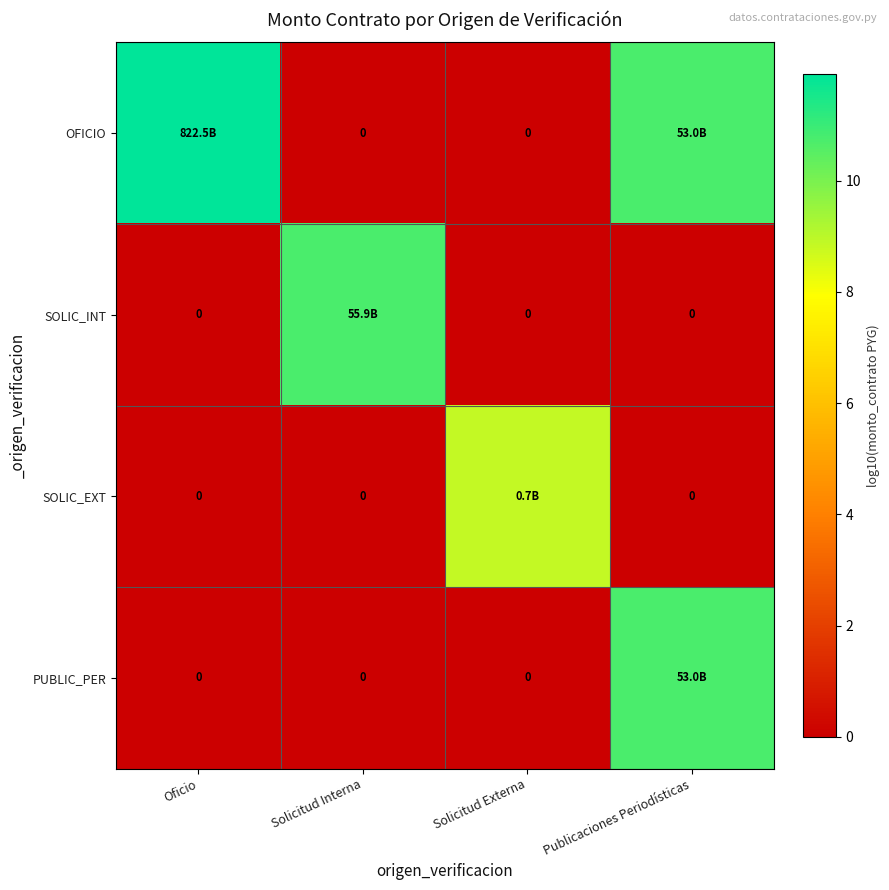

The value of SOLIC_INT at Oficio is -6.8. True or false?

False